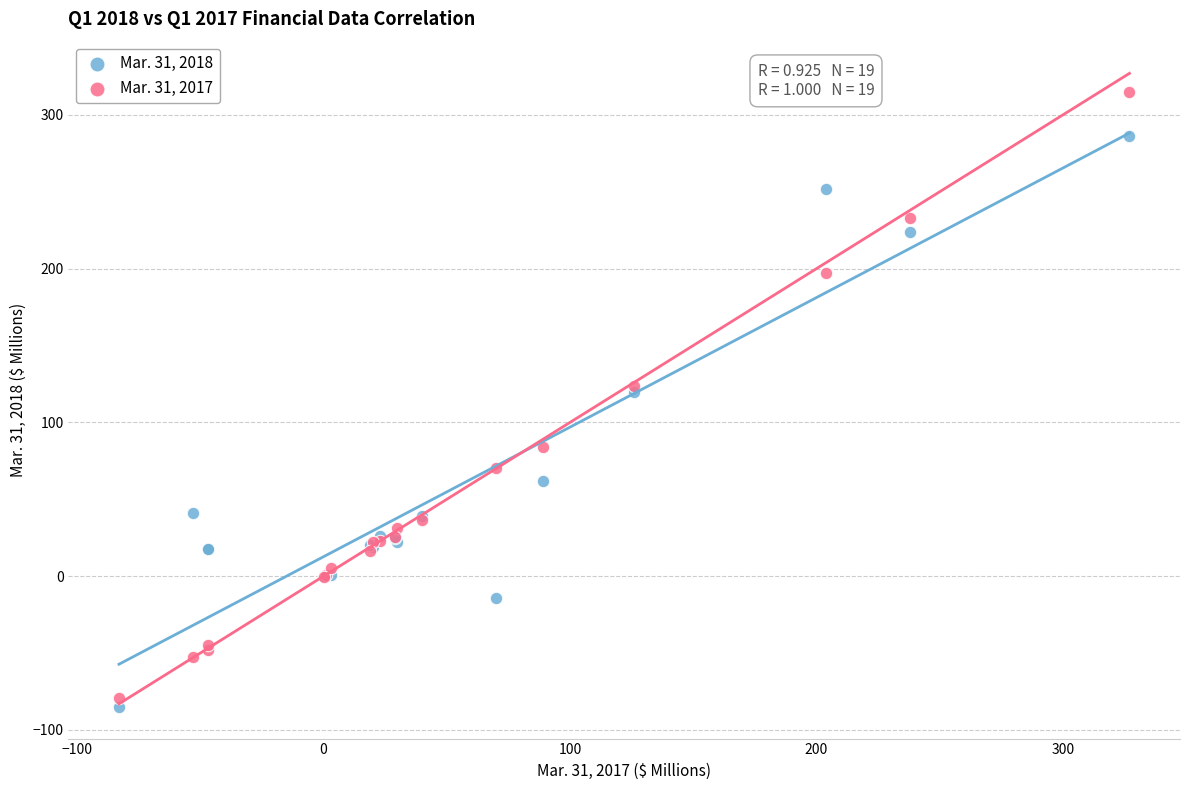

Which series contains the highest Y value?

Mar. 31, 2017